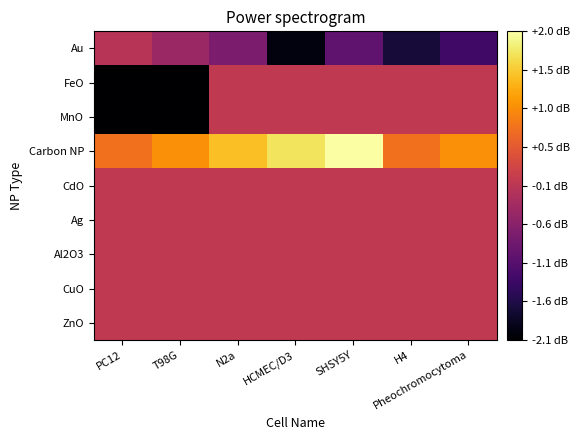

Between Pheochromocytoma and H4, which is larger?

Pheochromocytoma